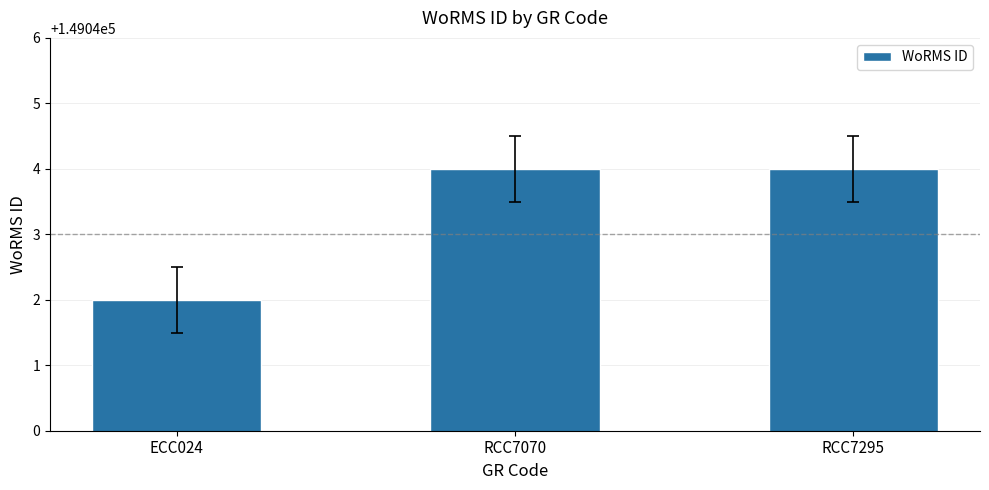

How many categories are shown in the chart?

3